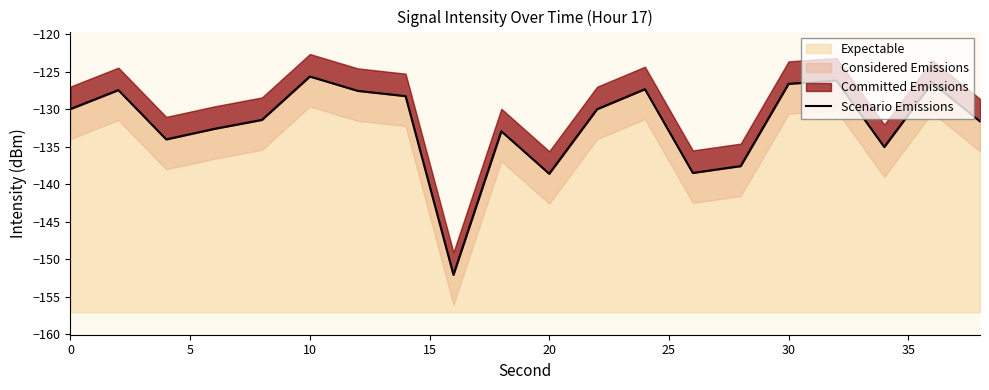

What is the sum of all values?

-2639.8